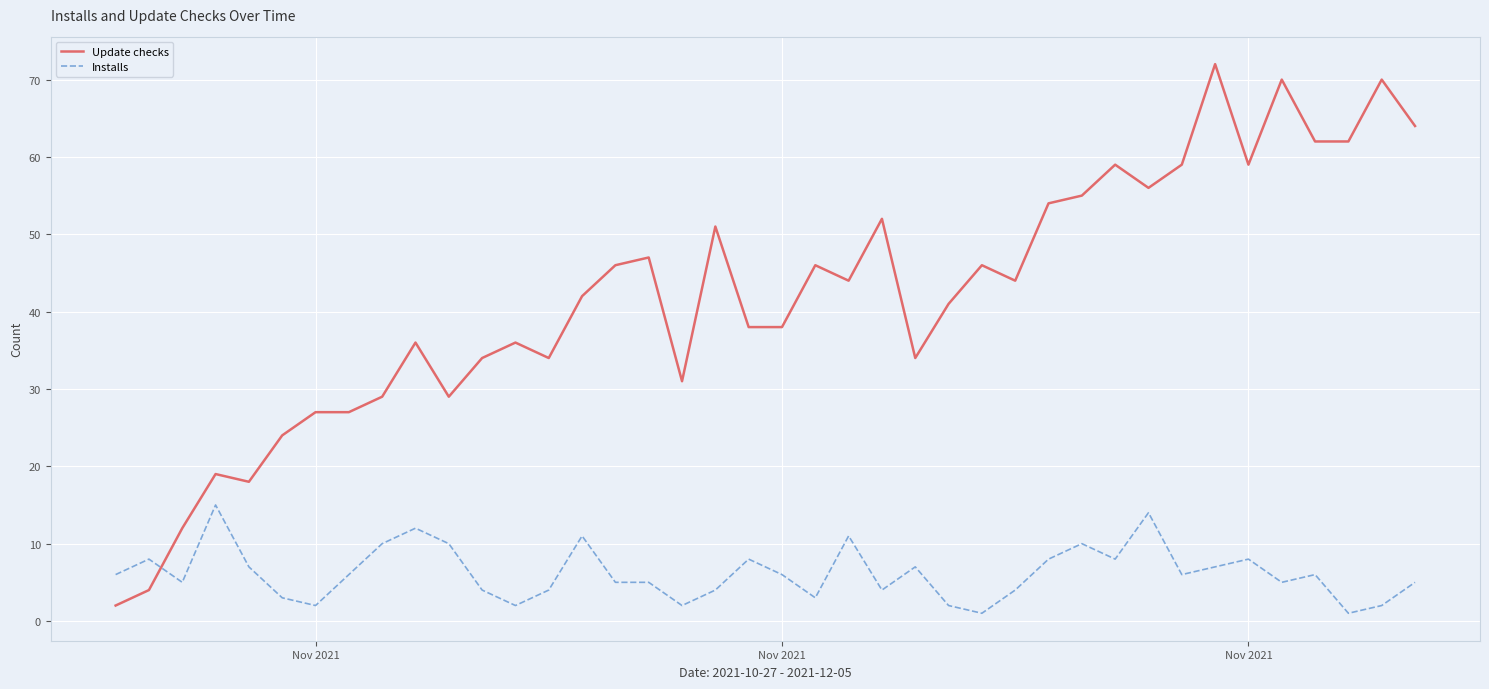

What is the lowest value of the Installs series?

1